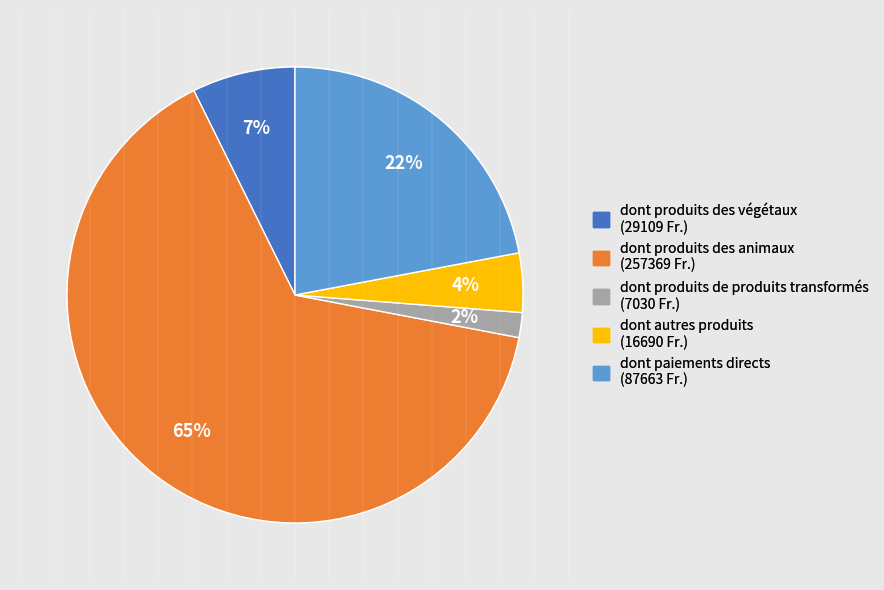

How many slices are in this pie chart?

5